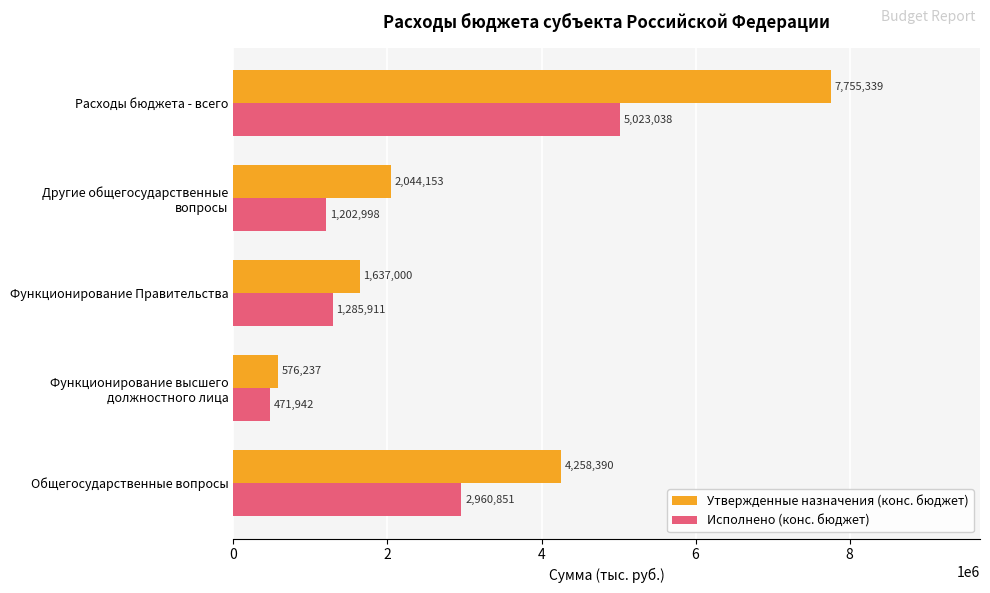

Which series has the widest spread of values?

Утвержденные назначения (конс. бюджет)